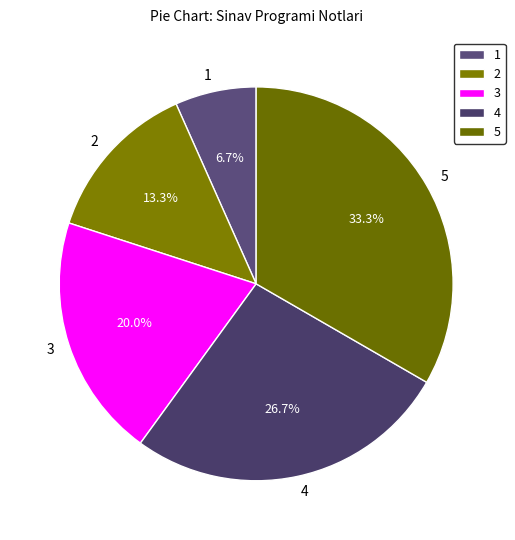

Is it true that 2 is 1% of the pie?

False